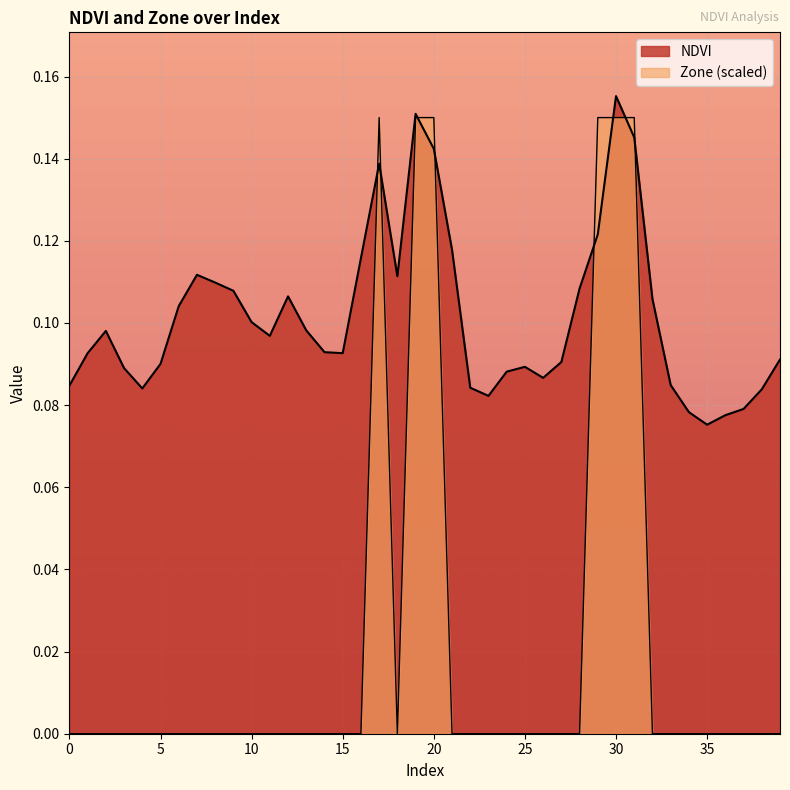

The value of NDVI at 0 is 0.1. True or false?

True